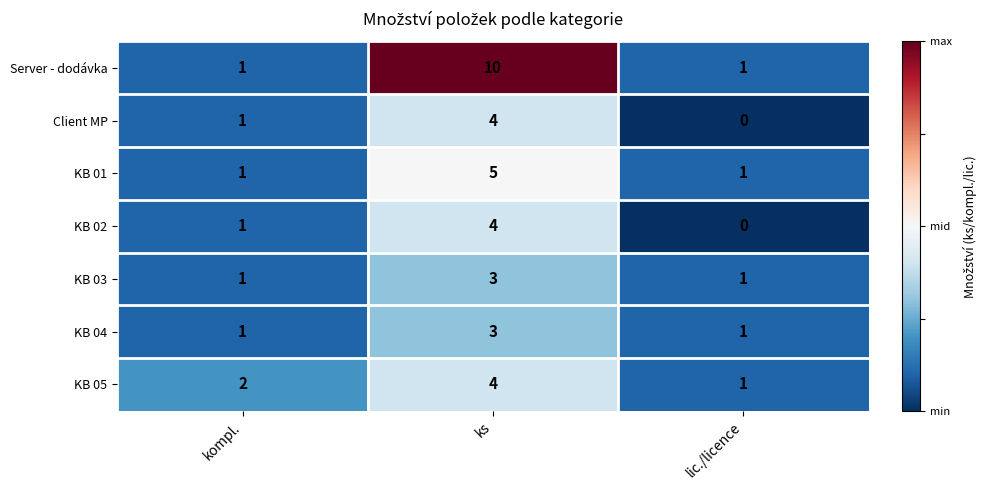

Reading right to left, list all the values displayed in this chart.

Server - dodávka: 1	10	1
Client MP: 0	4	1
KB 01: 1	5	1
KB 02: 0	4	1
KB 03: 1	3	1
KB 04: 1	3	1
KB 05: 1	4	2